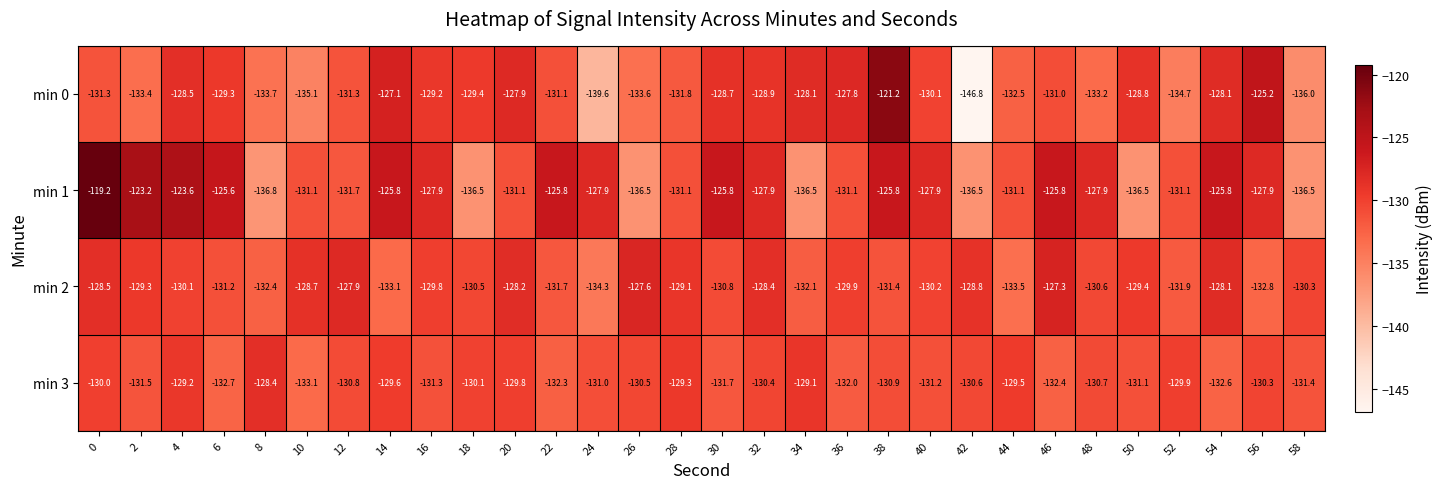

What is the average value of the min 3 series?

-130.8